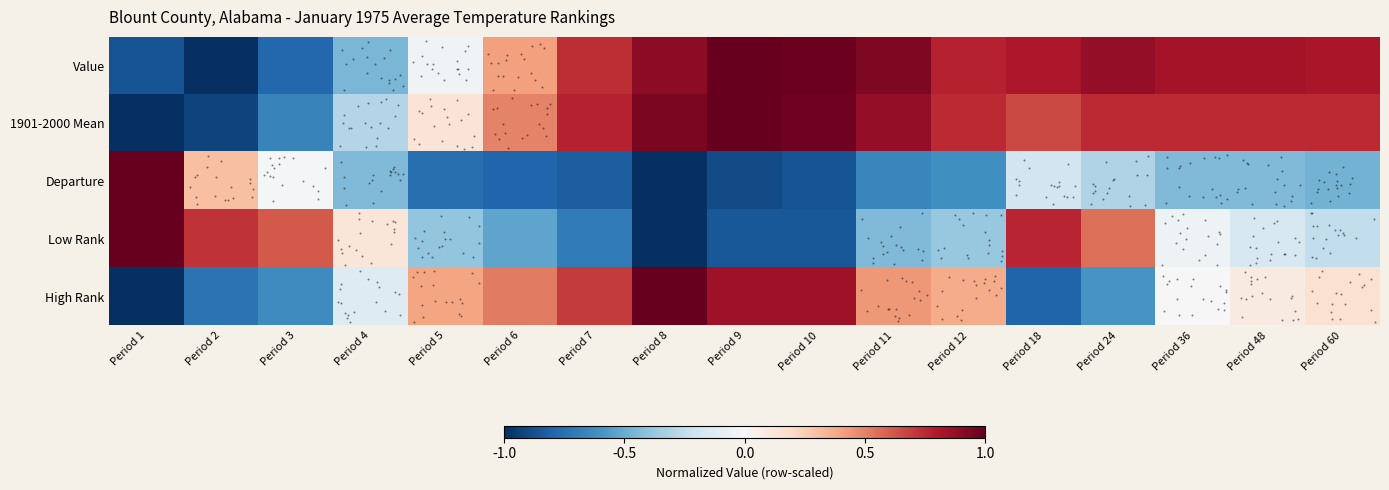

Reading right to left, transcribe all the data shown in this chart.

Value: Period 60=0.8	Period 48=0.8	Period 36=0.8	Period 24=0.9	Period 18=0.8	Period 12=0.8	Period 11=0.9	Period 10=1.0	Period 9=1.0	Period 8=0.9	Period 7=0.7	Period 6=0.4	Period 5=-0.0	Period 4=-0.5	Period 3=-0.8	Period 2=-1.0	Period 1=-0.9
1901-2000 Mean: Period 60=0.7	Period 48=0.7	Period 36=0.7	Period 24=0.7	Period 18=0.7	Period 12=0.7	Period 11=0.9	Period 10=1.0	Period 9=1.0	Period 8=0.9	Period 7=0.8	Period 6=0.5	Period 5=0.1	Period 4=-0.3	Period 3=-0.7	Period 2=-0.9	Period 1=-1.0
Departure: Period 60=-0.5	Period 48=-0.4	Period 36=-0.4	Period 24=-0.3	Period 18=-0.2	Period 12=-0.6	Period 11=-0.6	Period 10=-0.9	Period 9=-0.9	Period 8=-1.0	Period 7=-0.8	Period 6=-0.8	Period 5=-0.8	Period 4=-0.4	Period 3=-0.0	Period 2=0.3	Period 1=1.0
Low Rank: Period 60=-0.2	Period 48=-0.2	Period 36=-0.1	Period 24=0.5	Period 18=0.8	Period 12=-0.4	Period 11=-0.4	Period 10=-0.8	Period 9=-0.8	Period 8=-1.0	Period 7=-0.7	Period 6=-0.5	Period 5=-0.4	Period 4=0.1	Period 3=0.6	Period 2=0.7	Period 1=1.0
High Rank: Period 60=0.2	Period 48=0.1	Period 36=0.0	Period 24=-0.6	Period 18=-0.8	Period 12=0.4	Period 11=0.4	Period 10=0.8	Period 9=0.8	Period 8=1.0	Period 7=0.7	Period 6=0.5	Period 5=0.4	Period 4=-0.1	Period 3=-0.6	Period 2=-0.7	Period 1=-1.0